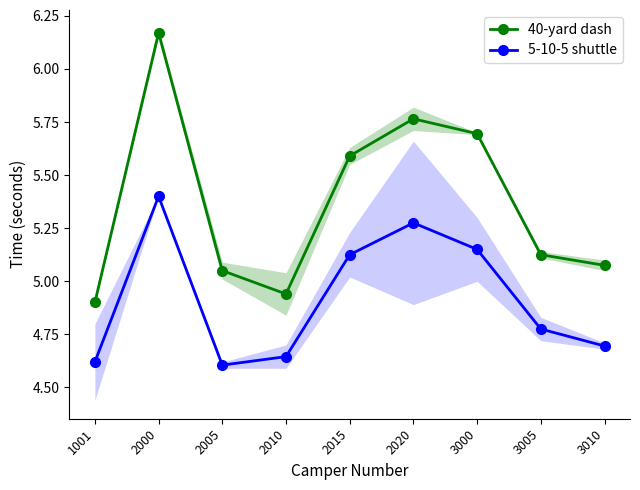

Is it true that 40-yard dash equals 2.4 at 3005?

False